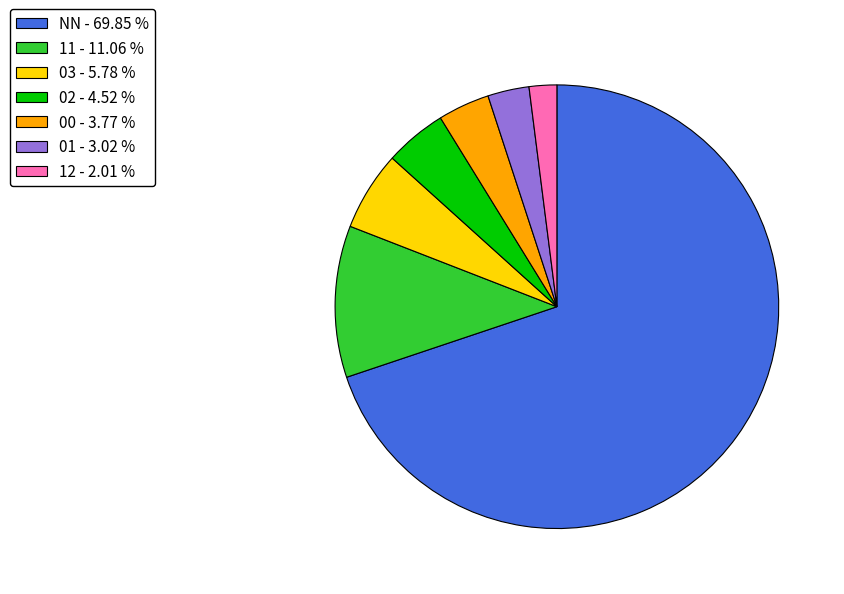

Count the number of slices in the pie.

7